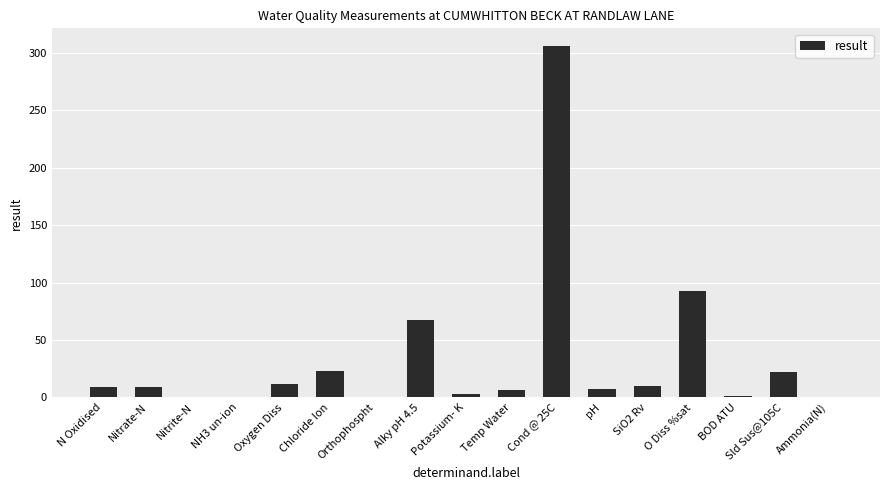

Is it true that the value at Alky pH 4.5 is 106.9?

False